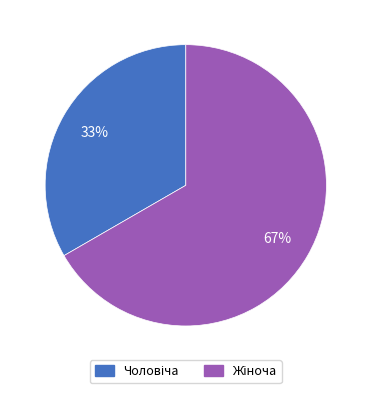

Does any single category account for the majority?

Yes